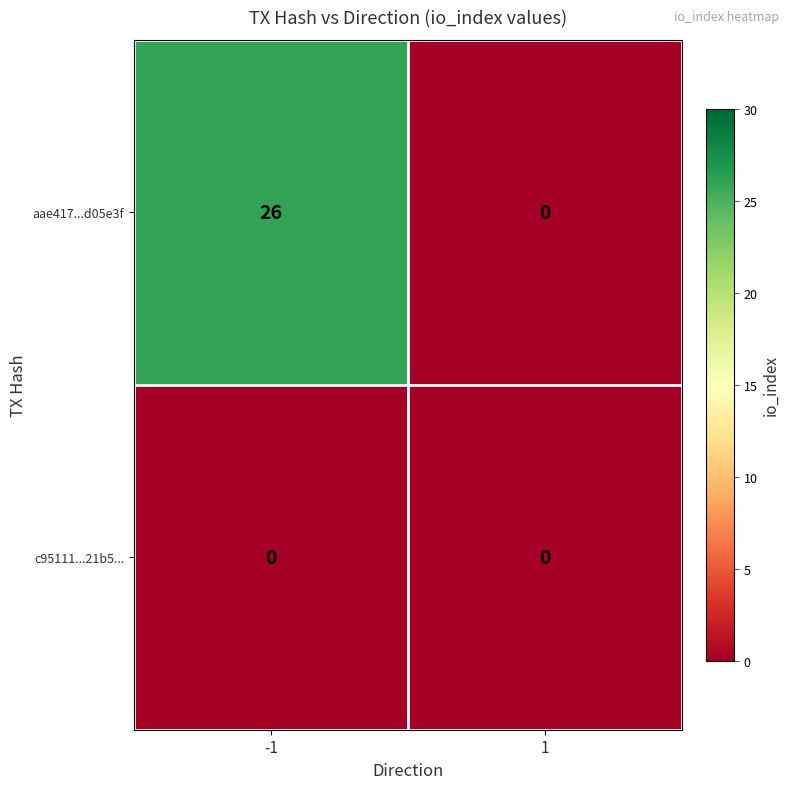

What is the difference between the highest and lowest values at -1?

26